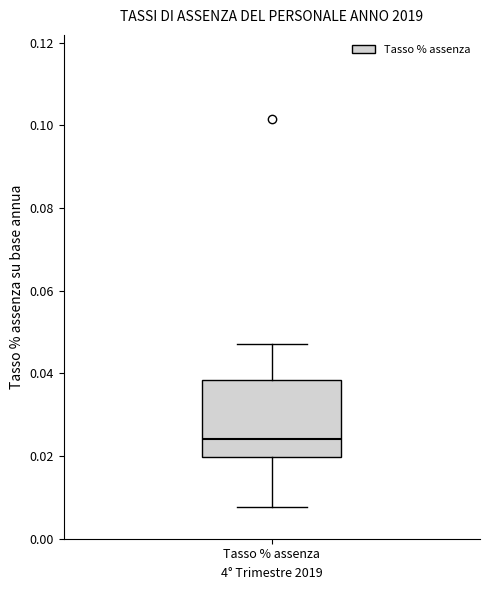

Read this box plot against the y-axis: the position of the median line, the range covered by the box, and the ends of both whiskers. The values are not printed on the chart, so give them approximately, as read against the axis.

median 0.024, box 0.020 to 0.038, whiskers 0.008 to 0.048